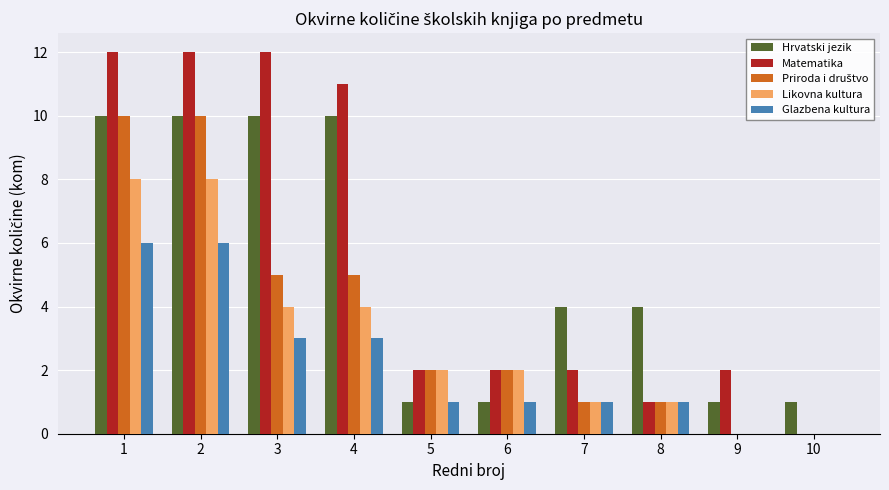

How many groups of bars are there?

10